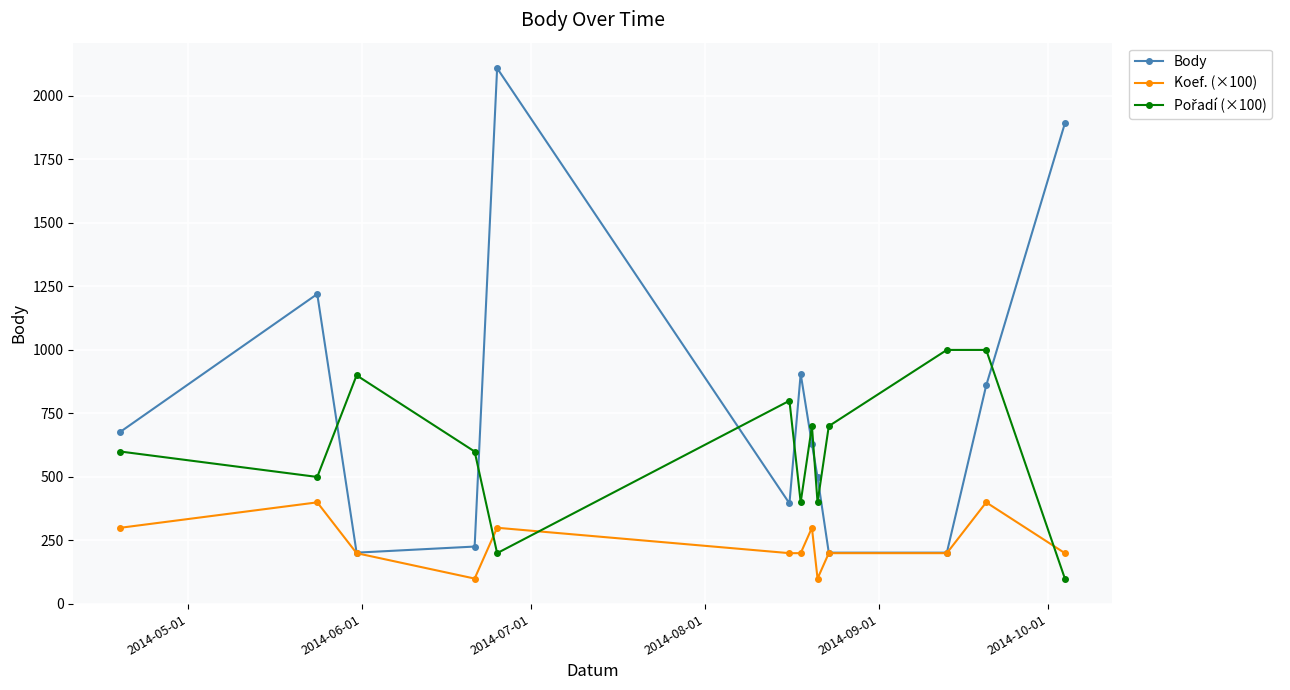

What is the maximum value shown in the chart?

2109